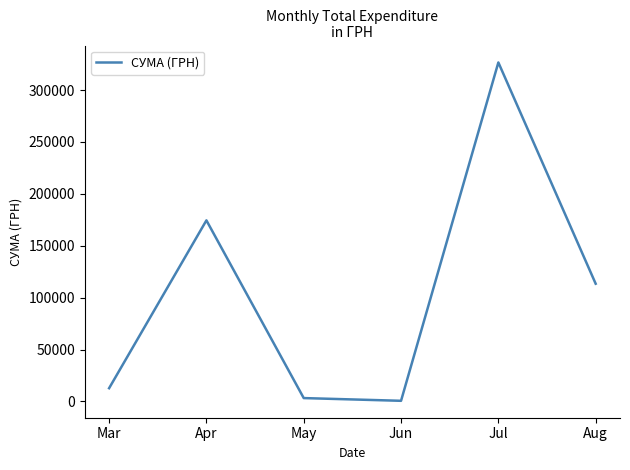

What is the maximum value shown in the chart?

326572.3